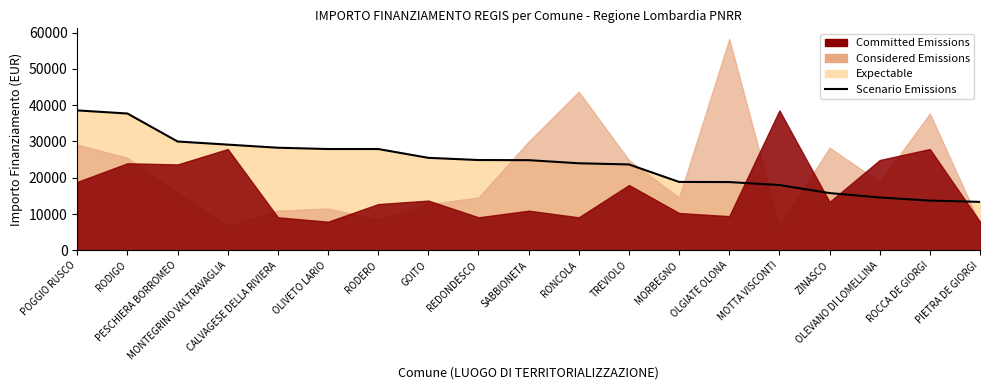

List the labels in order of value, largest first.

POGGIO RUSCO, RODIGO, PESCHIERA BORROMEO, MONTEGRINO VALTRAVAGLIA, CALVAGESE DELLA RIVIERA, OLIVETO LARIO, RODERO, GOITO, REDONDESCO, SABBIONETA, RONCOLA, TREVIOLO, MORBEGNO, OLGIATE OLONA, MOTTA VISCONTI, ZINASCO, OLEVANO DI LOMELLINA, ROCCA DE GIORGI, PIETRA DE GIORGI